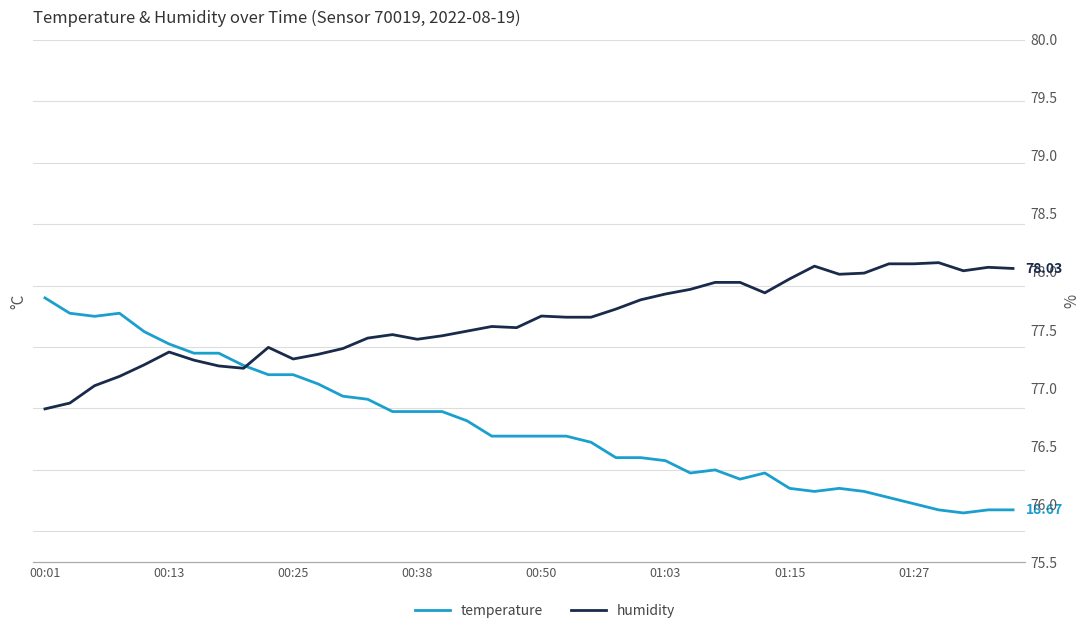

What is the average value of the humidity series?

77.6